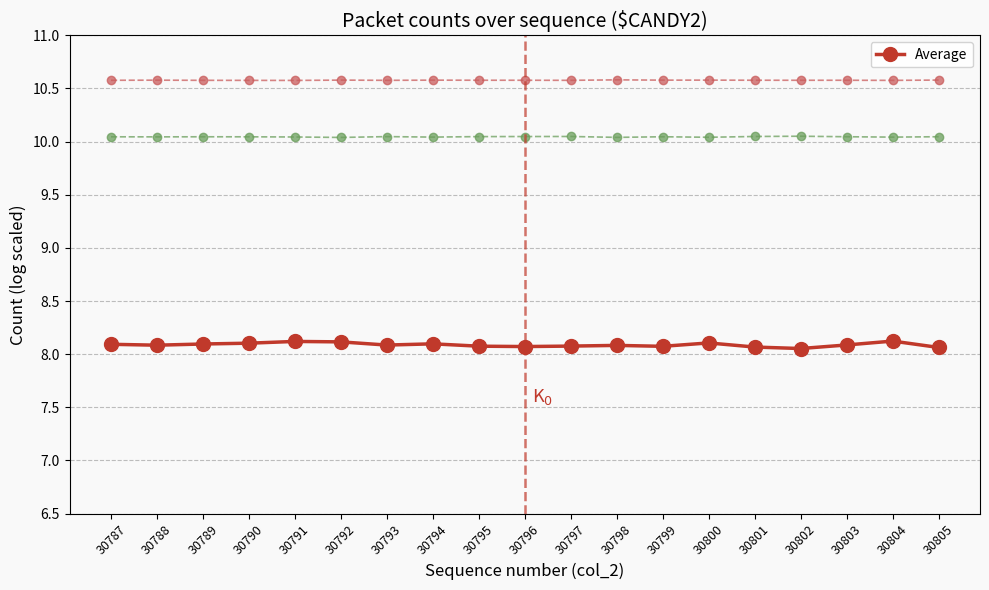

True or false: col_518 and col_517 cross at least once.

False